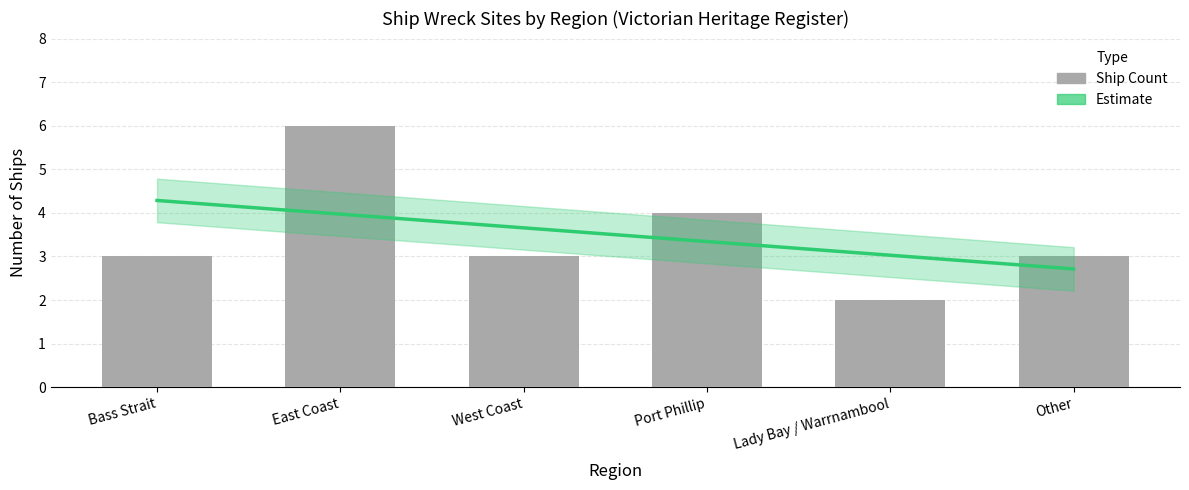

The value of Ship Count at East Coast is 2.2. True or false?

False